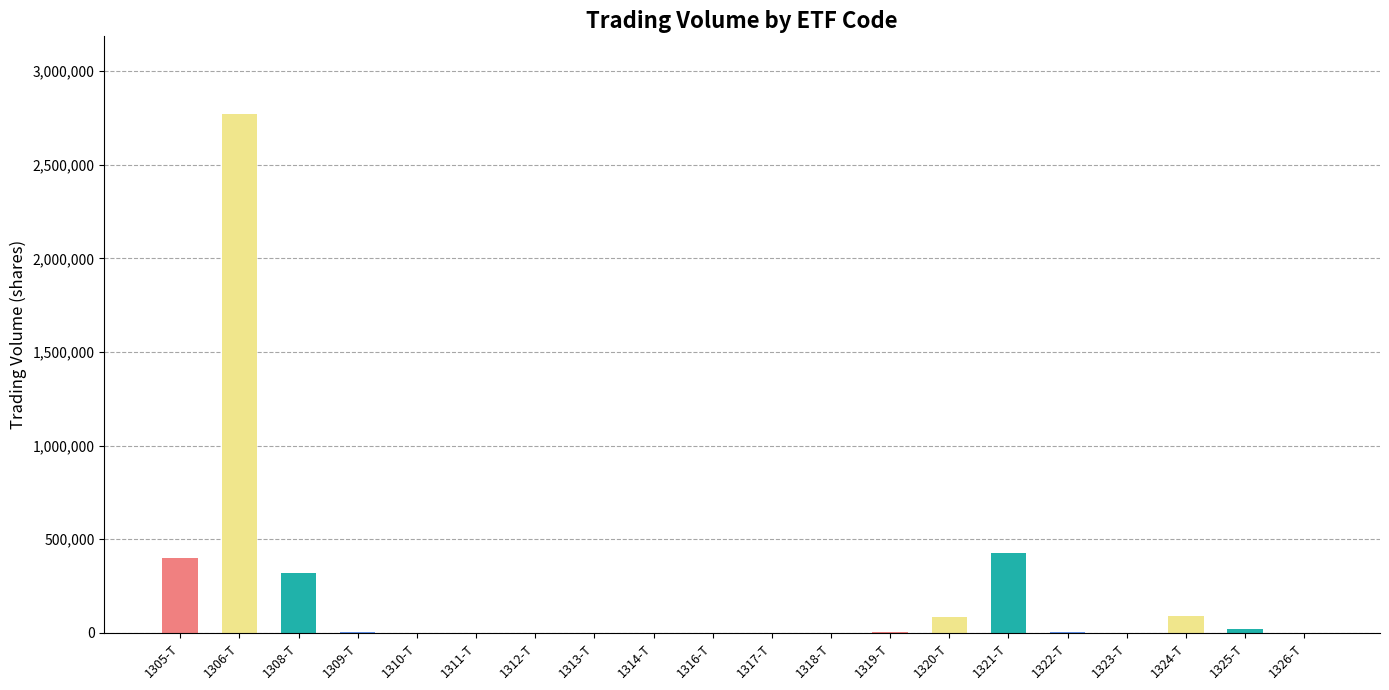

What is the average value?

206723